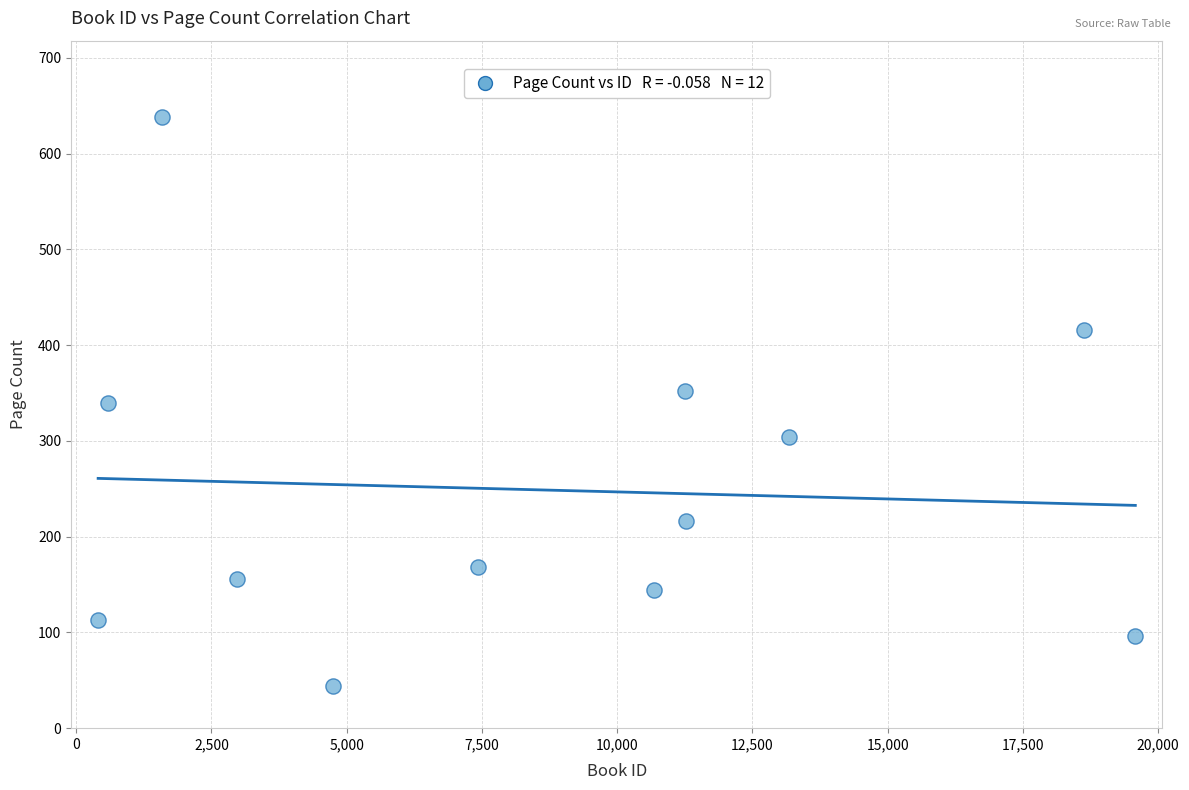

What is the range of X values (max minus min)?

19176